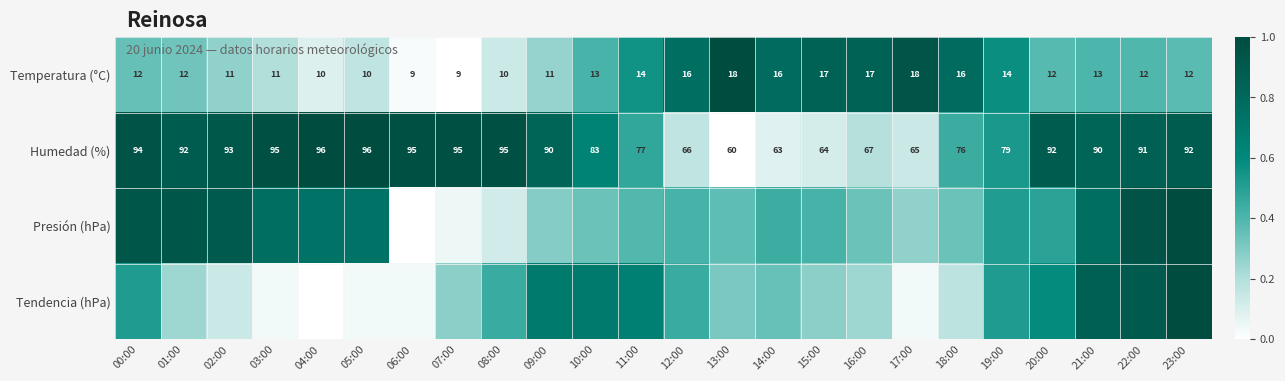

The value of Humedad (%) at 04:00 is 0.7. True or false?

False